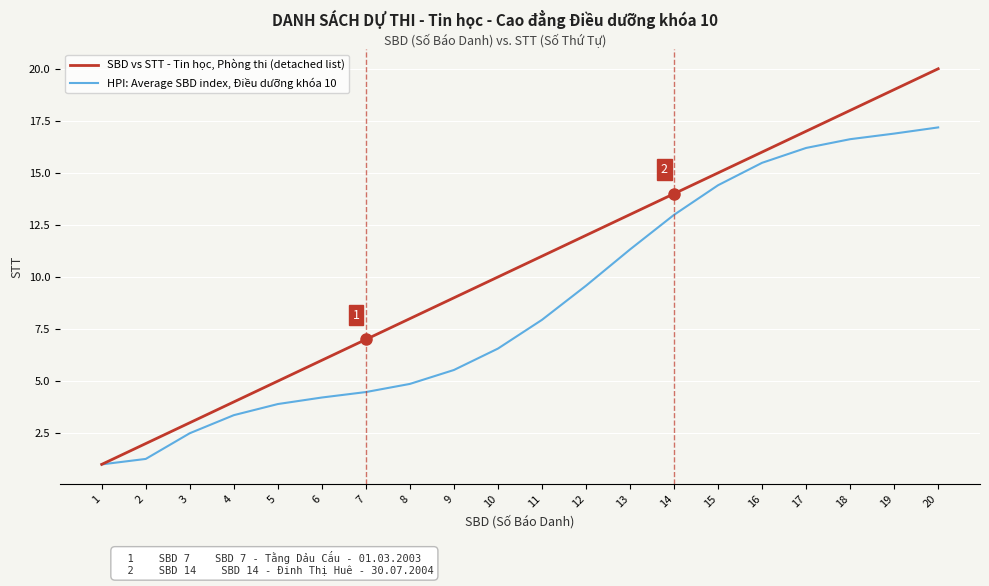

Reading right to left, list all the values displayed in this chart.

SBD vs STT - Tin học, Phòng thi (detached list): 20.0	19.0	18.0	17.0	16.0	15.0	14.0	13.0	12.0	11.0	10.0	9.0	8.0	7.0	6.0	5.0	4.0	3.0	2.0	1.0
HPI: Average SBD index, Điều dưỡng khóa 10: 17.2	16.9	16.6	16.2	15.5	14.4	13.0	11.3	9.6	7.9	6.6	5.5	4.9	4.5	4.2	3.9	3.4	2.5	1.3	1.0